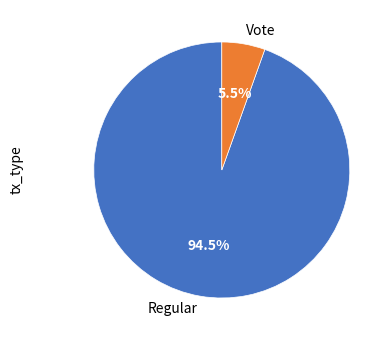

What is the smallest slice in the pie chart?

Vote